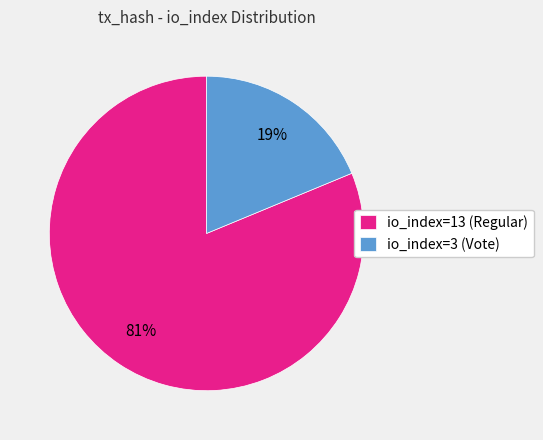

To the nearest percent, what percentage of the pie is io_index=13 (Regular)?

81%